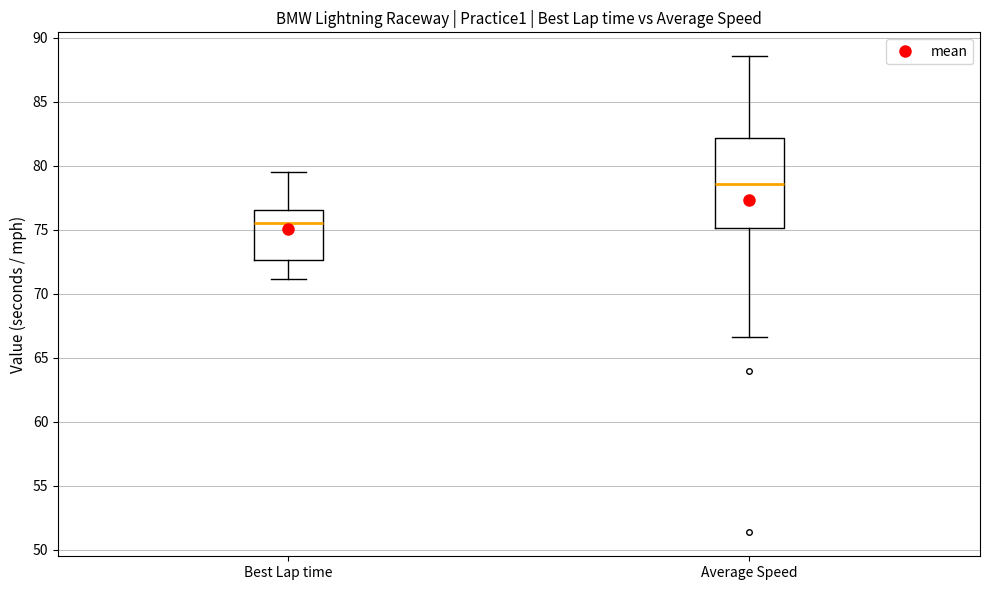

Comparing the boxes themselves (not the whiskers), which one is the tallest?

Average Speed